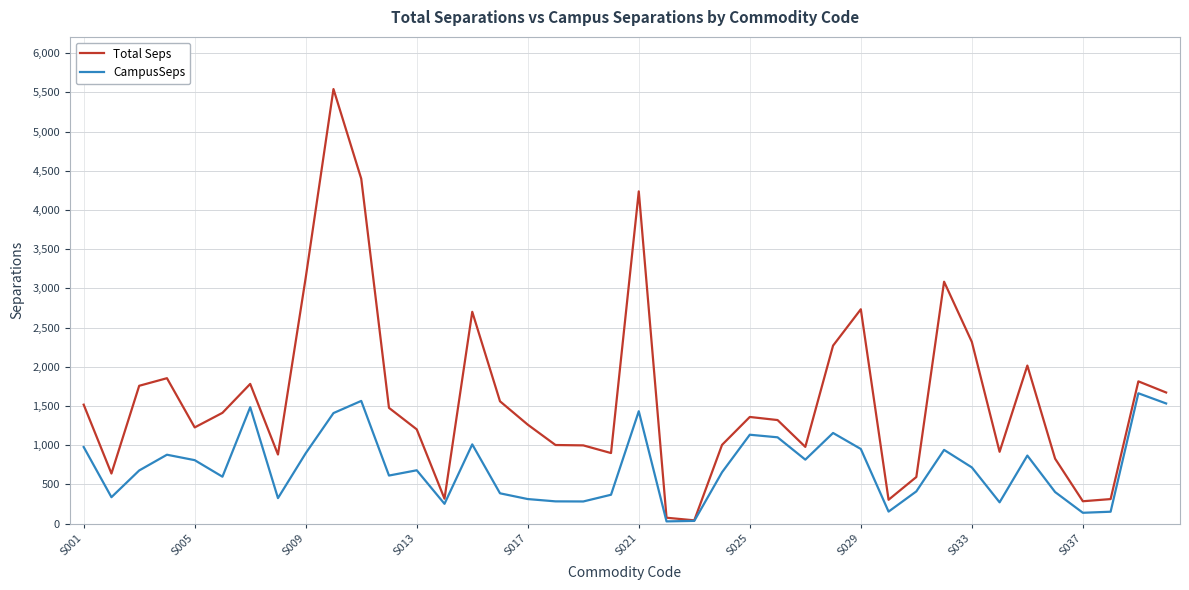

What is the highest value of the Total Seps series?

5541.6